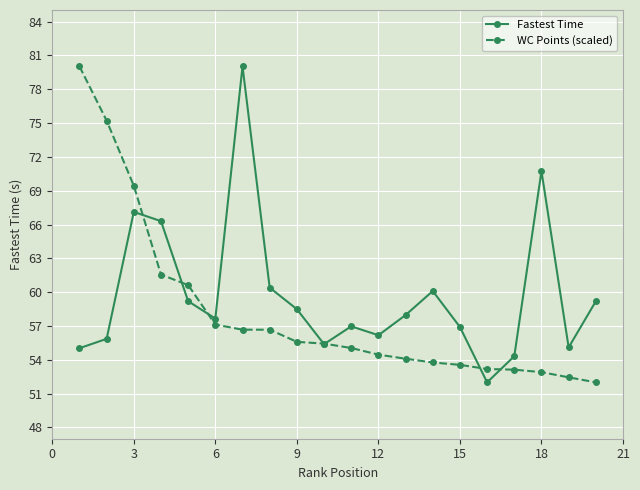

What is the average value of the WC Points (scaled) series?

58.1